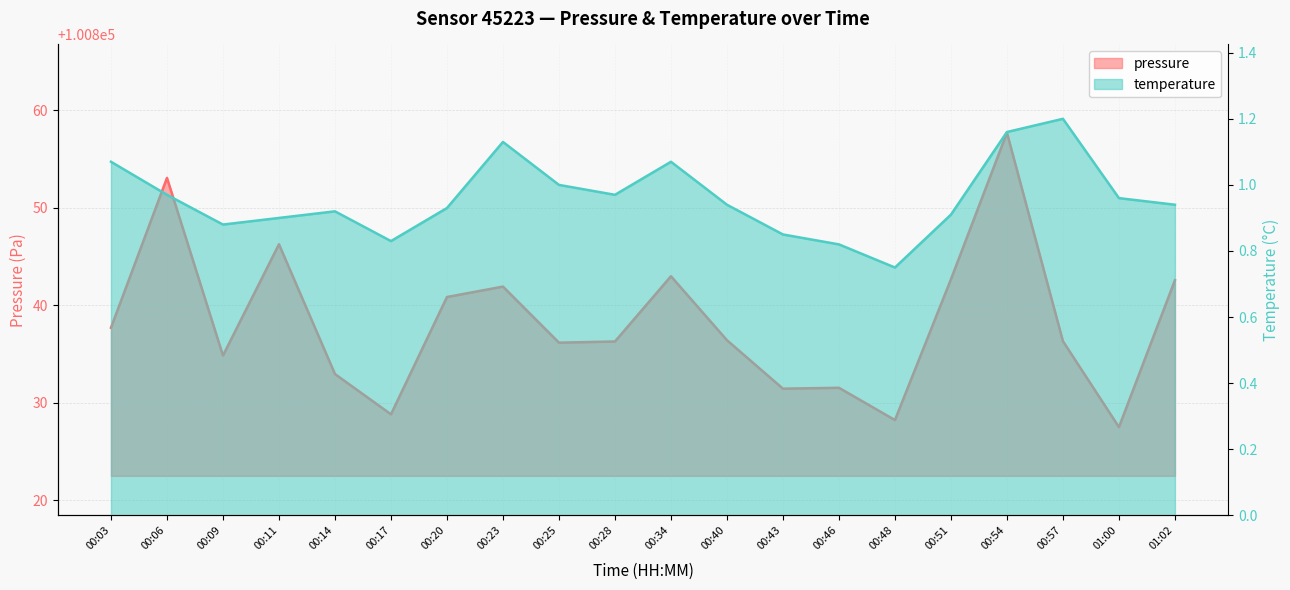

Rank the categories by pressure value from lowest to highest.

01:00, 00:48, 00:17, 00:43, 00:46, 00:14, 00:09, 00:25, 00:28, 00:57, 00:40, 00:03, 00:20, 00:23, 01:02, 00:51, 00:34, 00:11, 00:06, 00:54